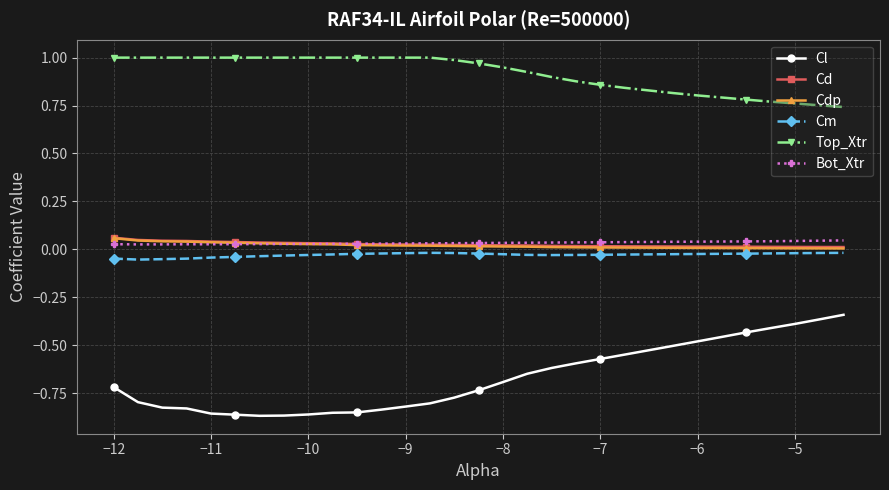

Which series has the widest spread of values?

Cl